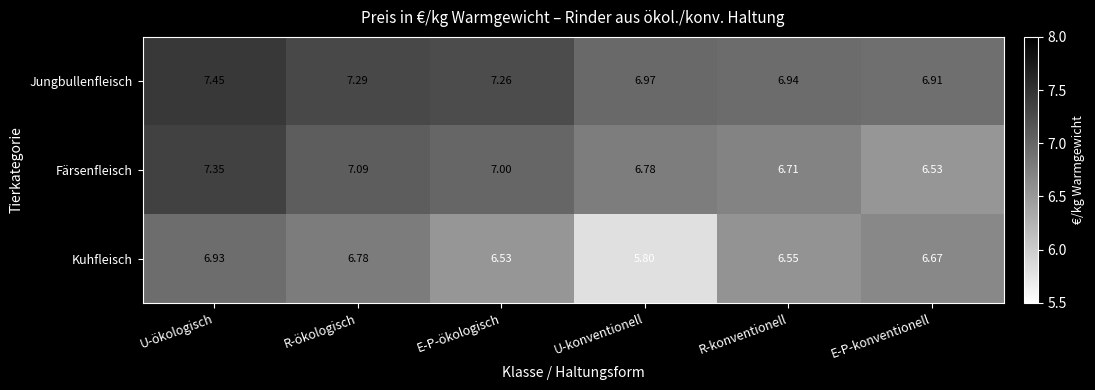

List the series in order of their peak value, highest first.

Jungbullenfleisch, Färsenfleisch, Kuhfleisch